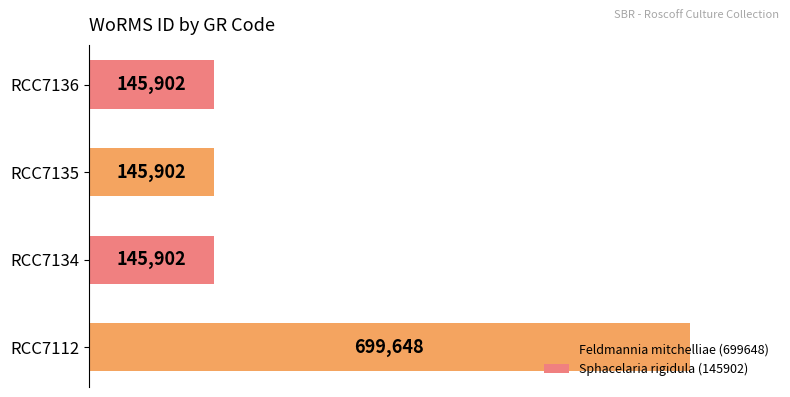

Which has a higher value, RCC7136 or RCC7112?

RCC7112